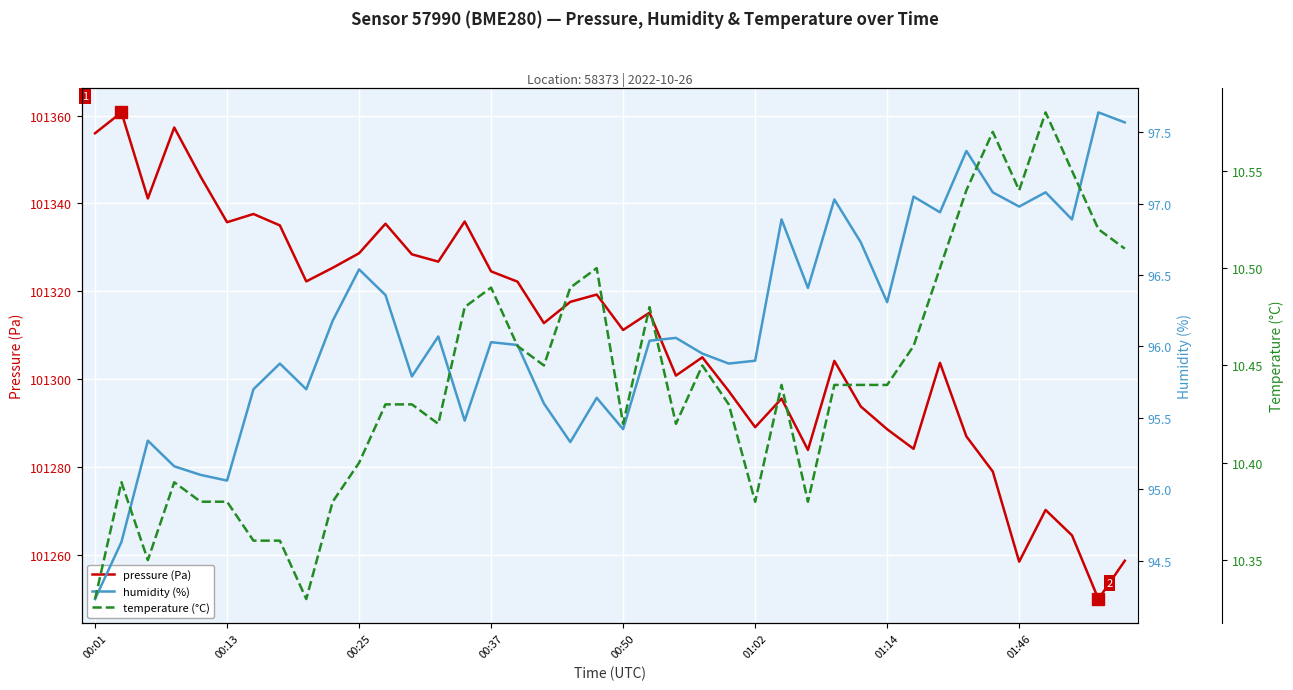

What is the difference between the highest and lowest values at 28?

101293.7